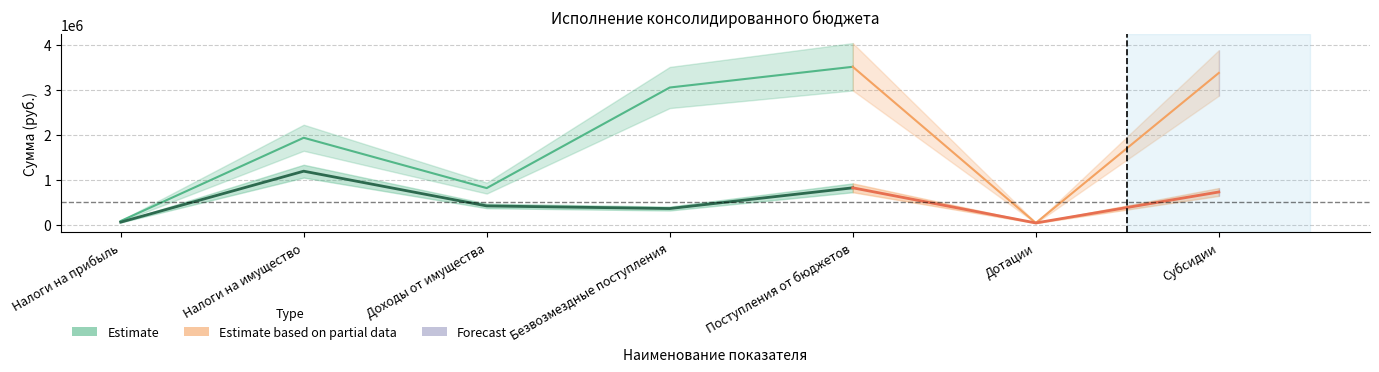

What is the average value of the Исполнено series?

515603.7